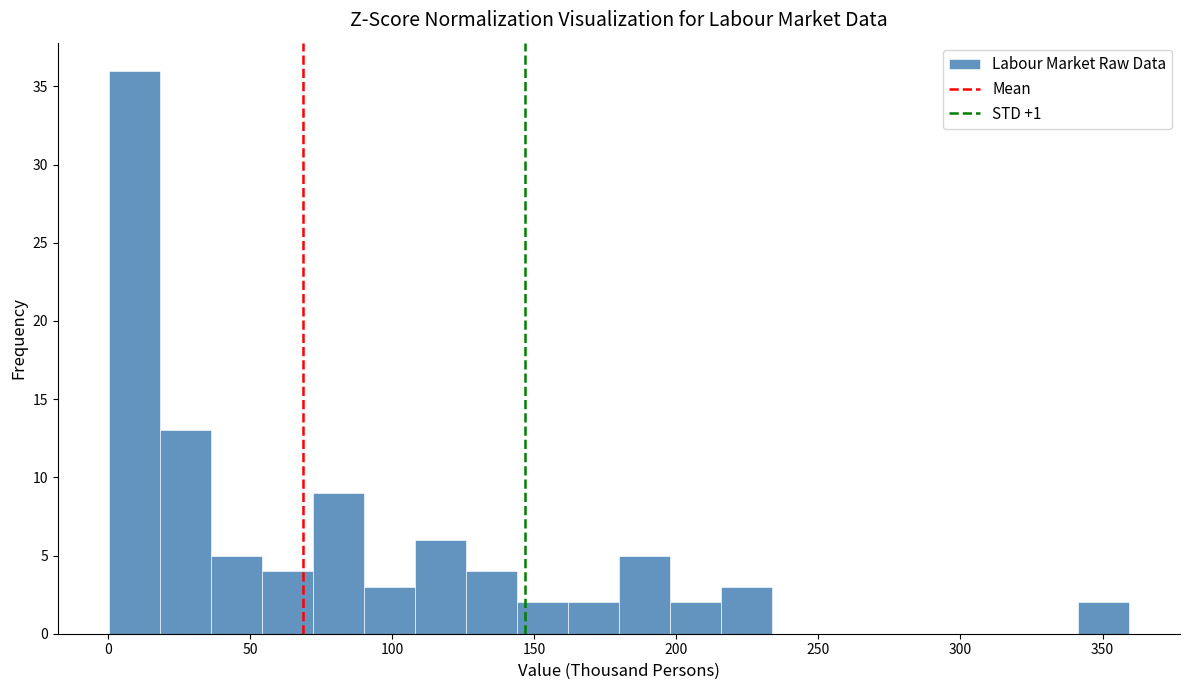

Read against the x-axis, roughly where is the centre of the tallest bar?

10